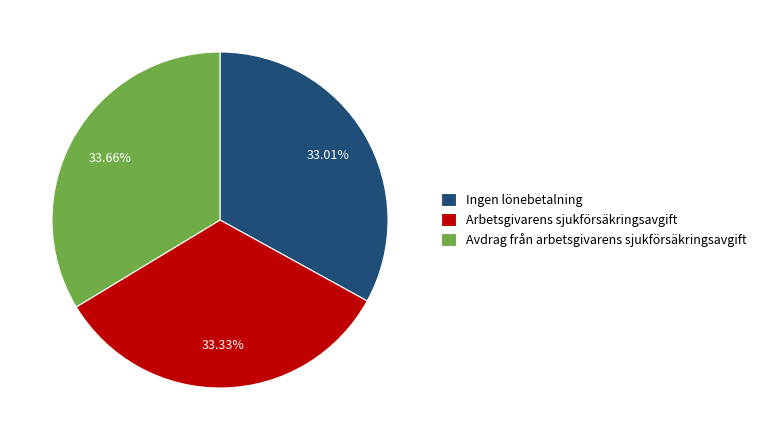

To the nearest percent, what percentage of the pie is Ingen lönebetalning?

33%